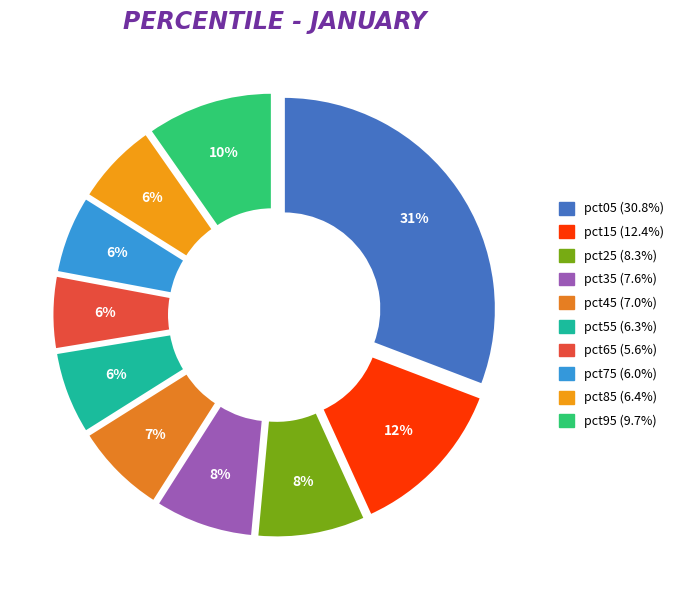

Do pct15 and pct75 together represent more than half of the pie?

No